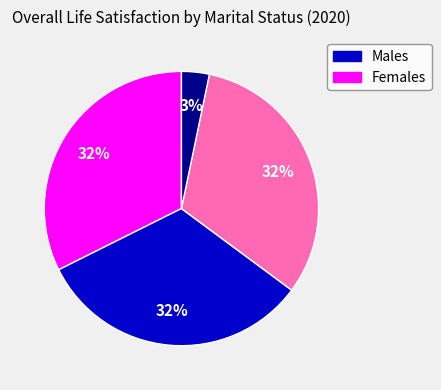

Does any single category account for the majority?

No